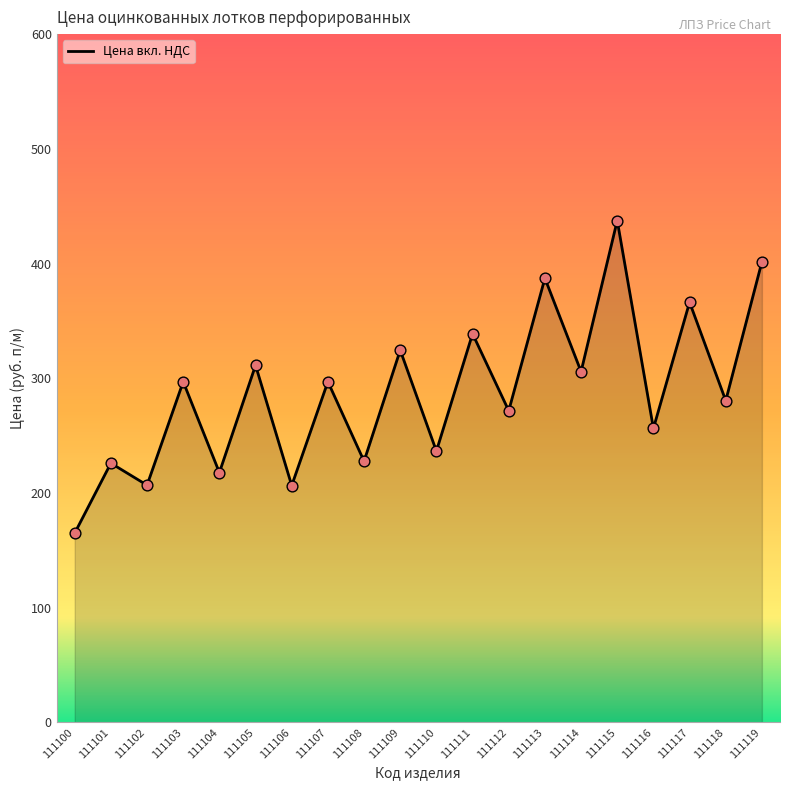

Which has a higher value, 111113 or 111101?

111113